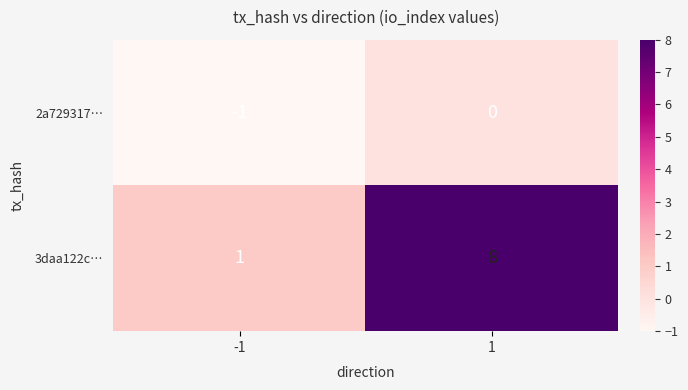

What is the maximum value shown in the chart?

8